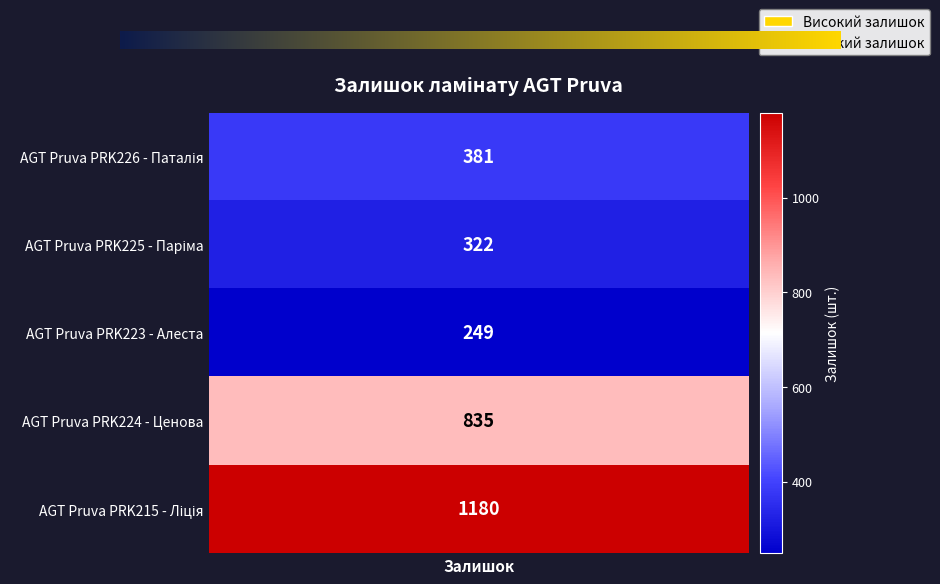

Count the number of values greater than 381.

2